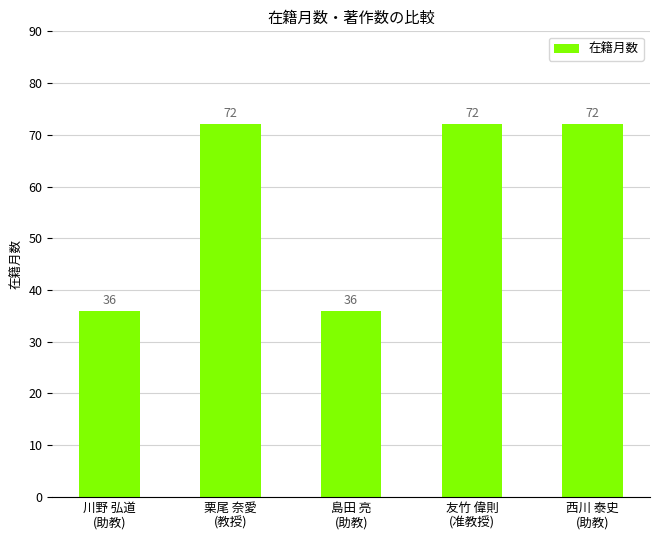

What is the ratio of the value at 川野 弘道
(助教) to the value at 友竹 偉則
(准教授)?

0.5